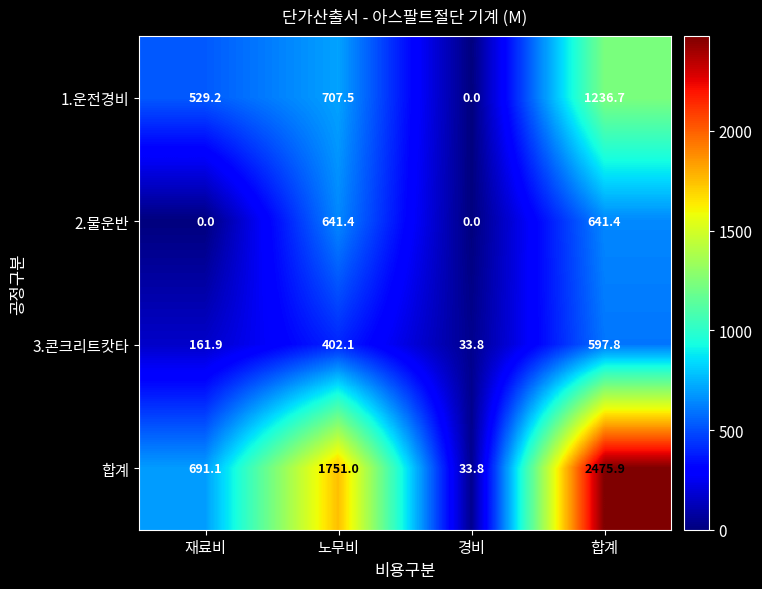

What is the difference between the highest and lowest values at 재료비?

691.1